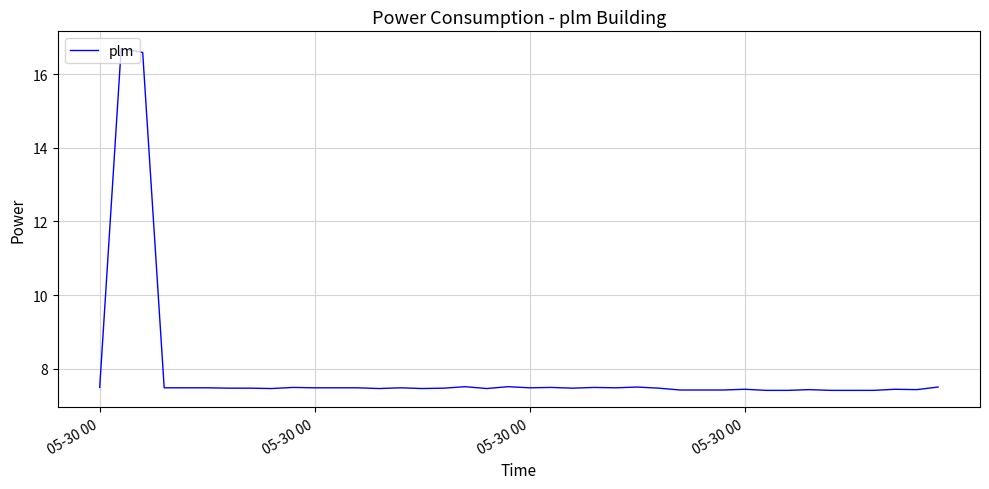

What is the smallest value displayed?

7.4